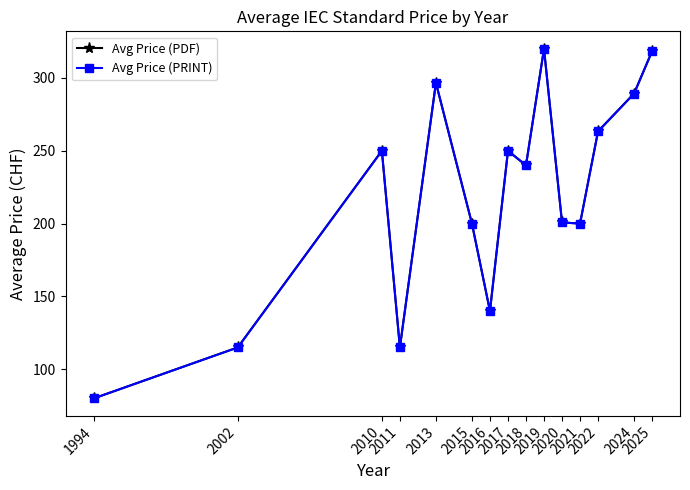

Is this an area chart (filled region under the line)?

No